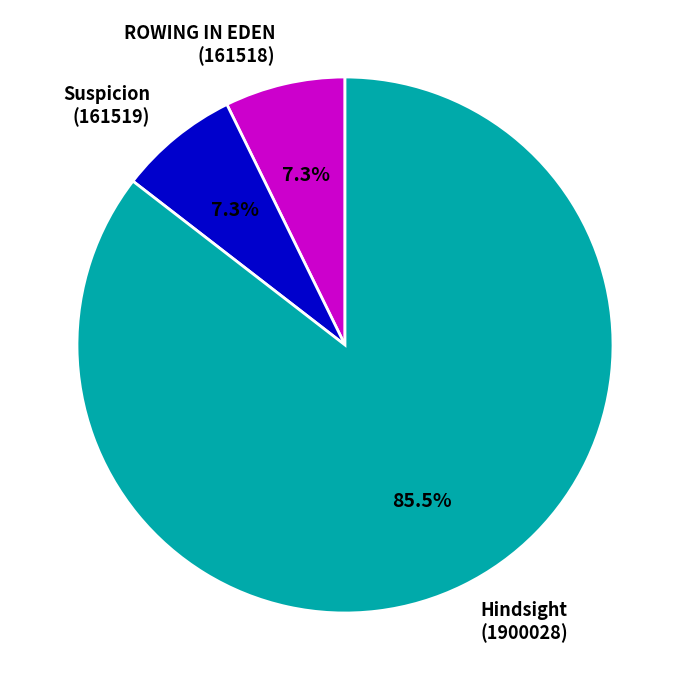

What is the majority slice?

Hindsight (1900028)